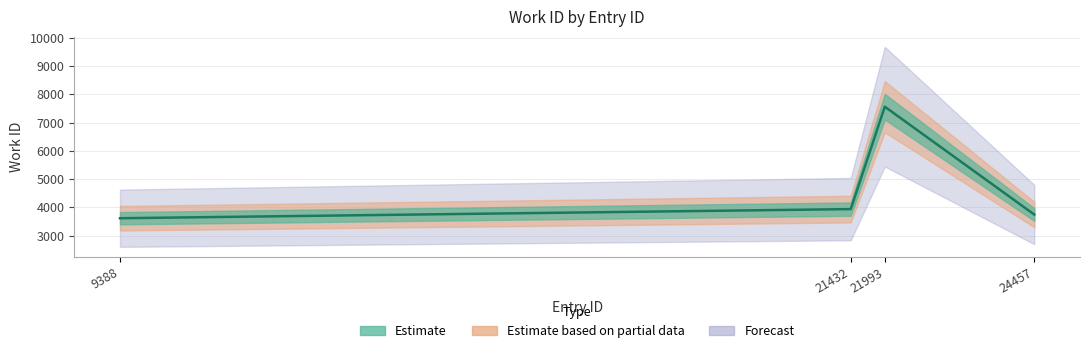

Rank the categories by value from lowest to highest.

9388, 24457, 21432, 21993